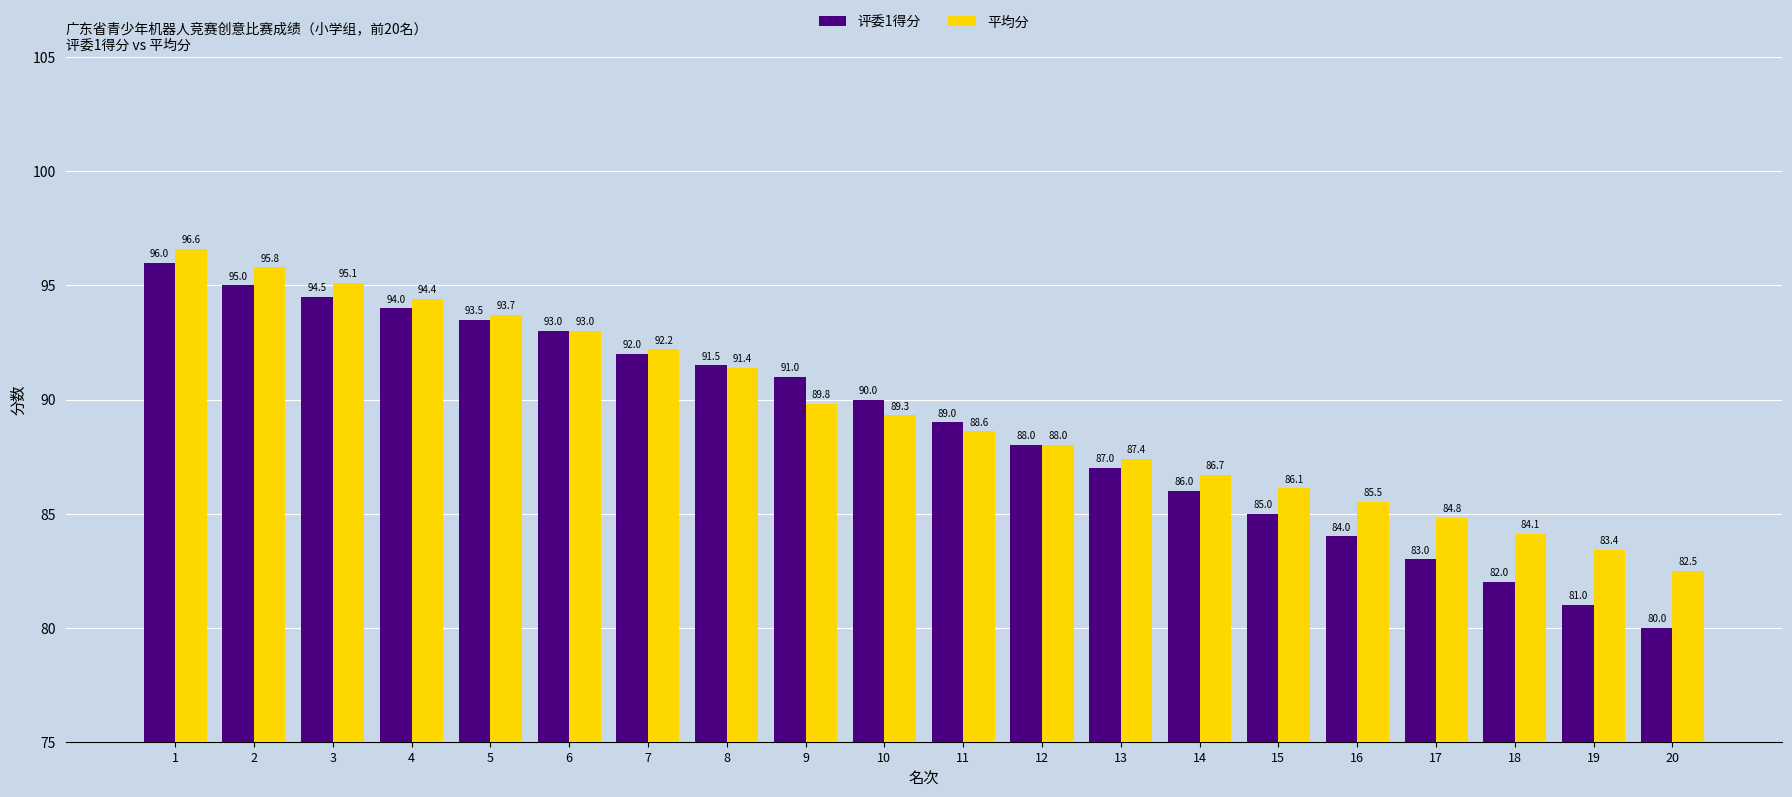

At 14, list the series in order from smallest to largest.

评委1得分, 平均分